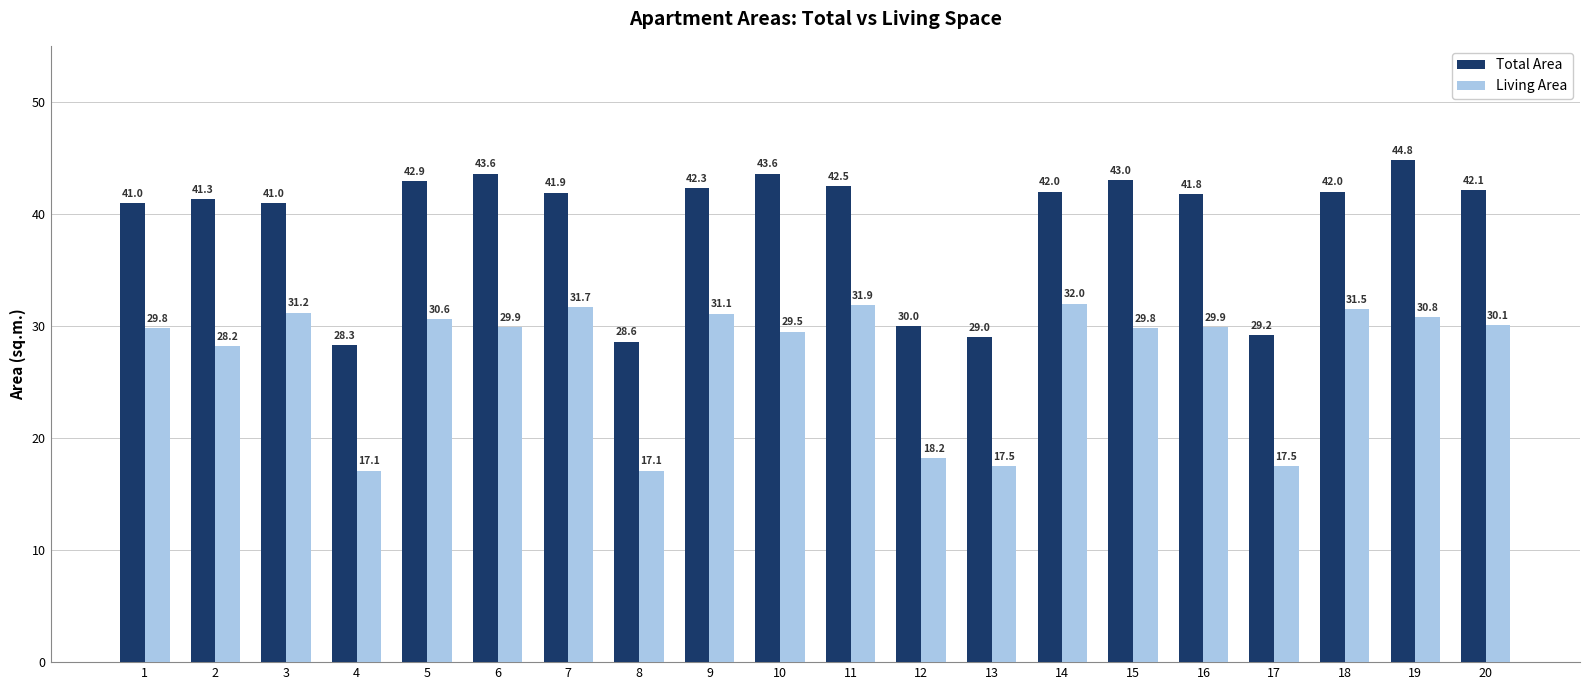

Rank the series by their maximum value, from highest to lowest.

Total Area, Living Area